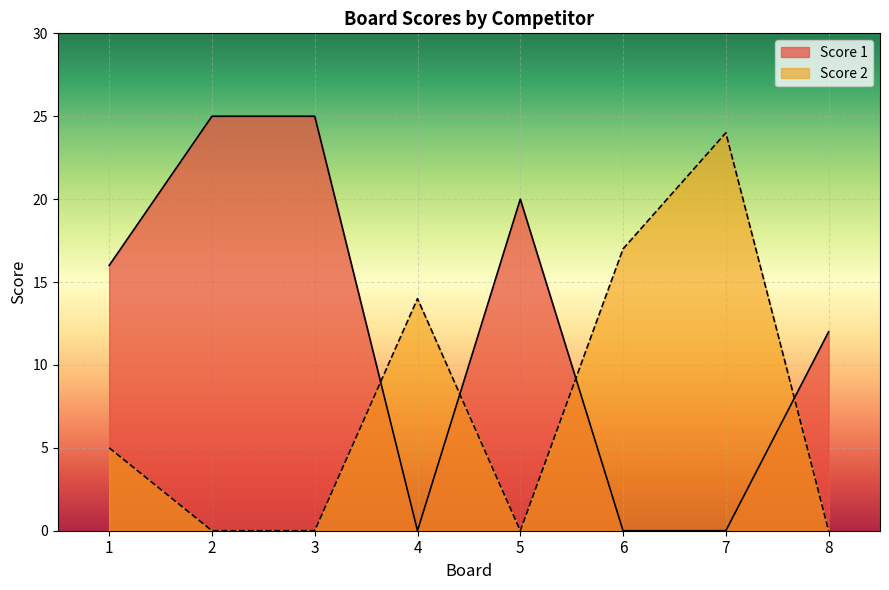

True or false: Score 2 has a value of 24 at 4.

False